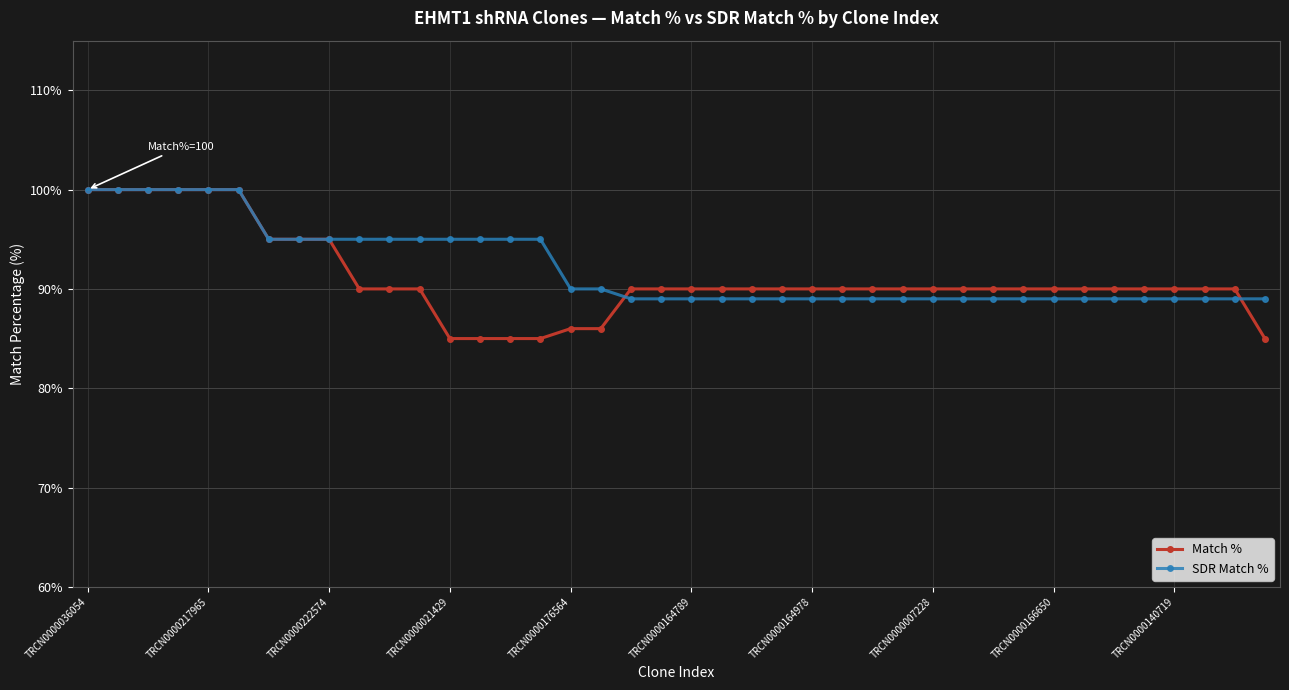

Which series has the largest range (max minus min)?

Match %